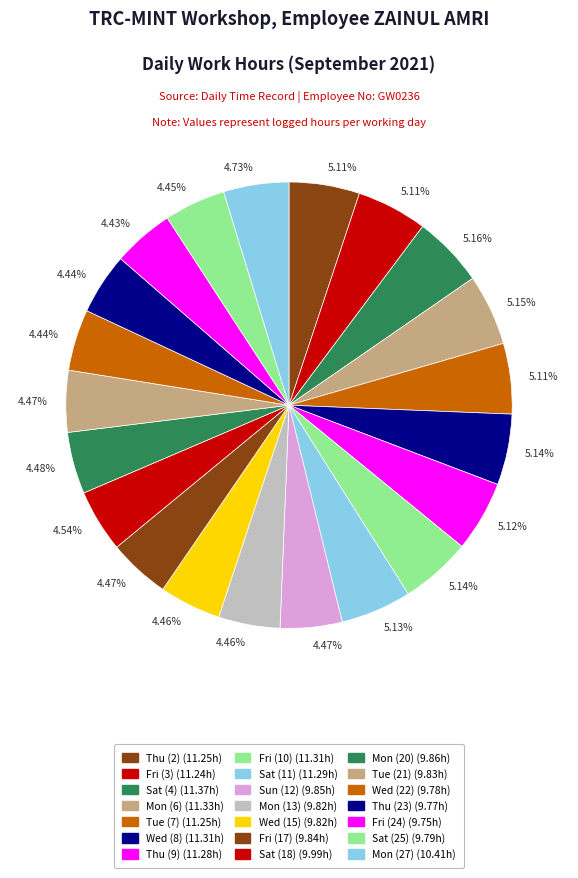

Is there a majority slice in this chart?

No